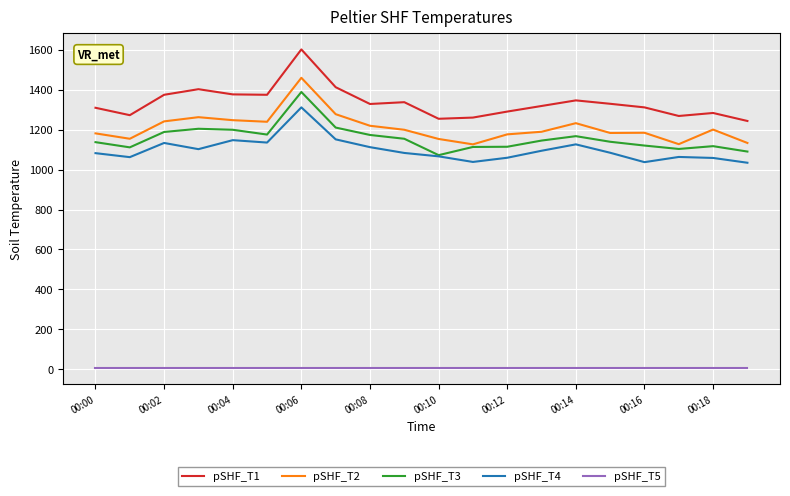

What are all the series names shown in the legend?

pSHF_T1, pSHF_T2, pSHF_T3, pSHF_T4, pSHF_T5